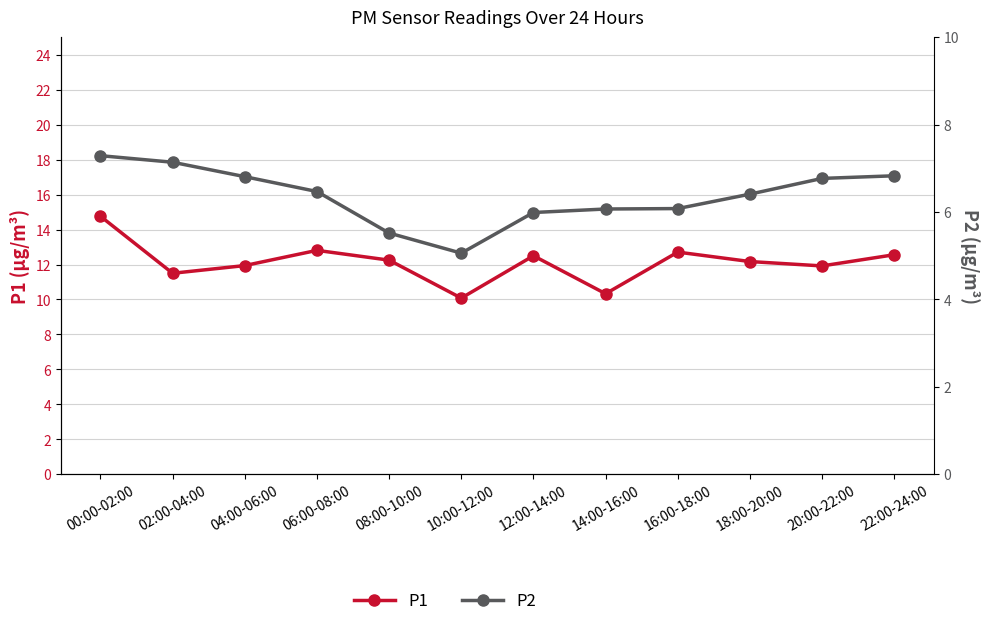

What is the value of the P1 point at the 7th from the left?

12.5